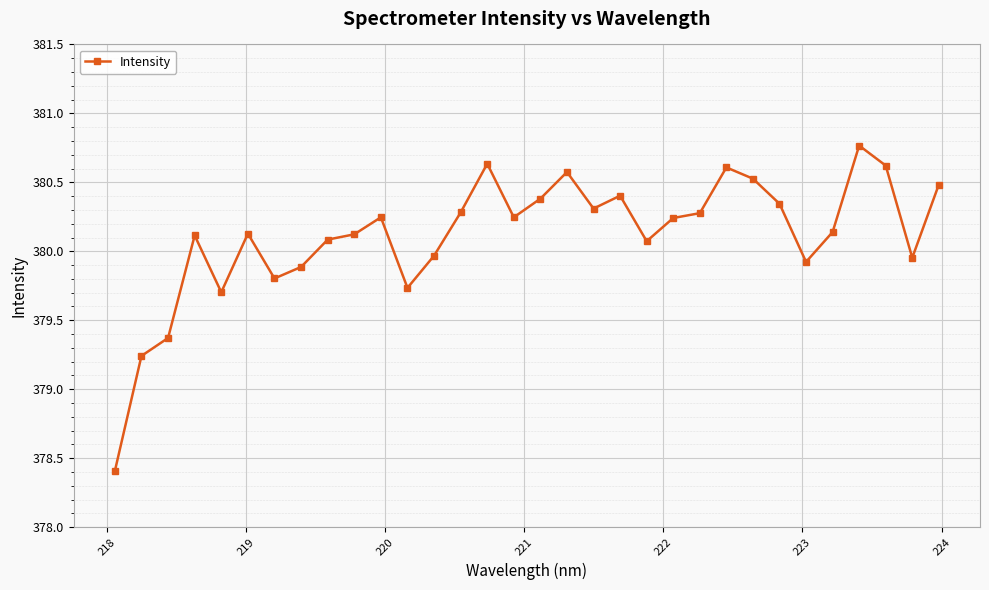

What is the minimum value shown in the chart?

378.4